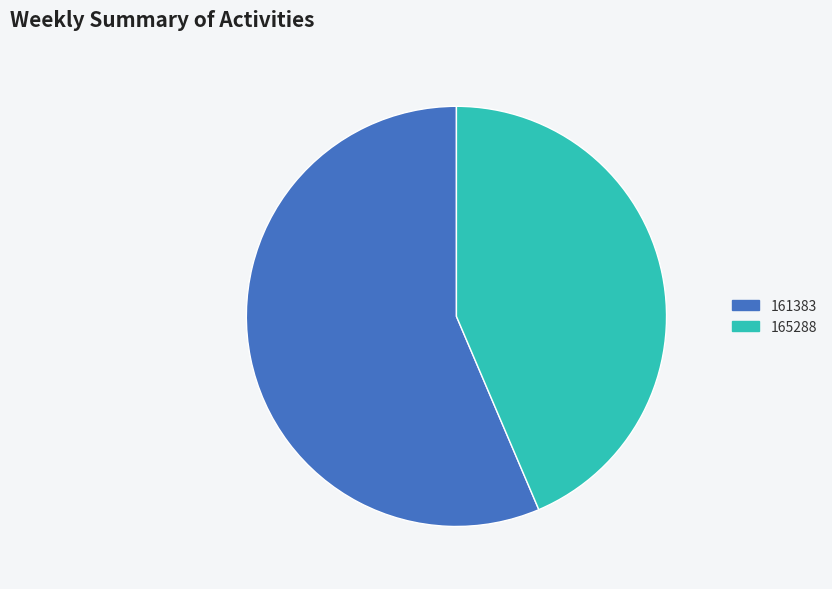

Which category has the smallest portion of the pie?

165288